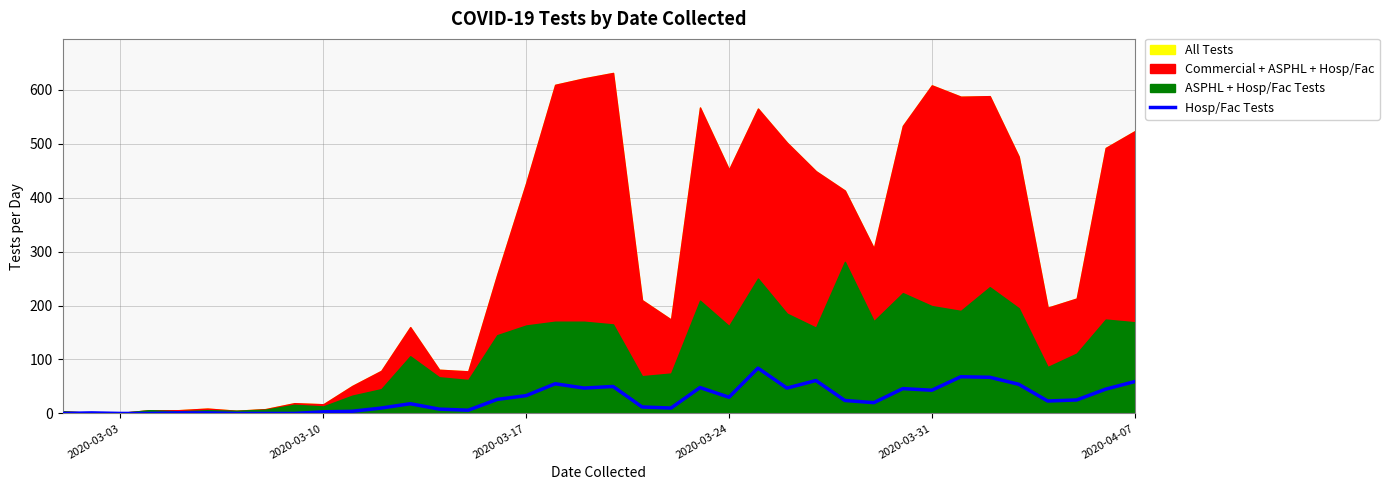

What is the highest value of the Hosp/Fac Tests series?

84